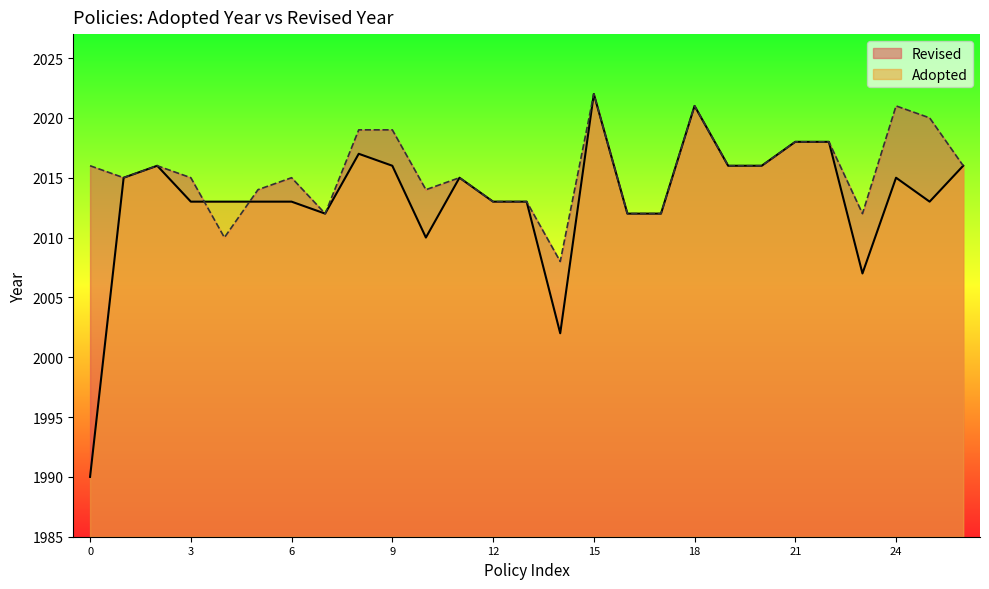

What is the difference between the second highest and minimum values?

31